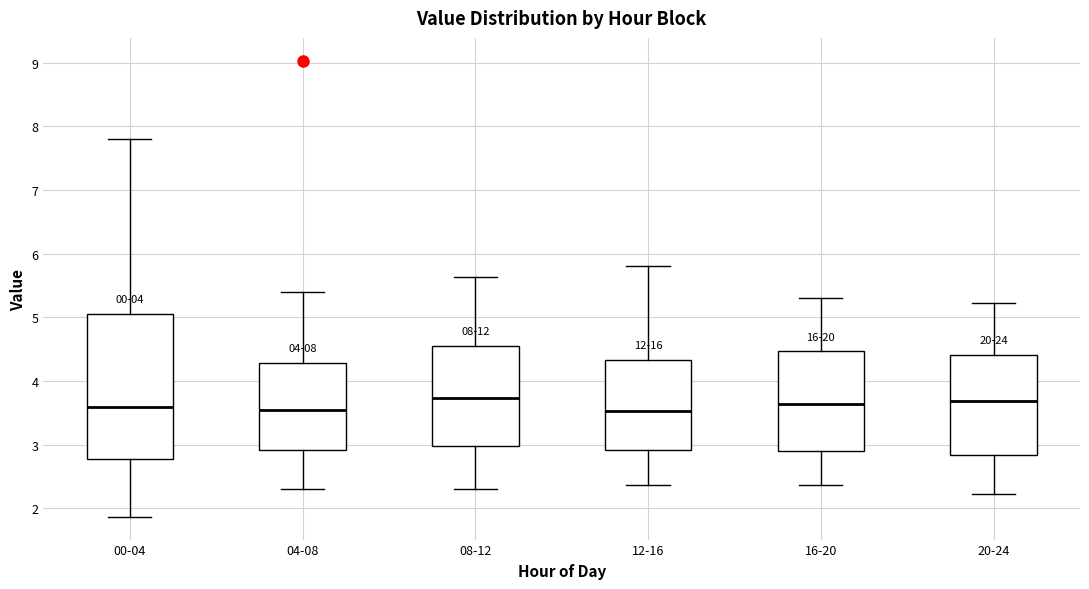

Reading left to right, transcribe this box plot: for each box, give where its median line is, the range the box spans, and where its two whiskers end, as read against the y-axis. The values are not printed on the chart, so give them approximately, as read against the axis.

00-04: median 3.6, box 2.8 to 5.1, whiskers 1.9 to 7.8
04-08: median 3.6, box 2.9 to 4.3, whiskers 2.3 to 5.4
08-12: median 3.7, box 3.0 to 4.6, whiskers 2.3 to 5.6
12-16: median 3.5, box 2.9 to 4.3, whiskers 2.4 to 5.8
16-20: median 3.6, box 2.9 to 4.5, whiskers 2.4 to 5.3
20-24: median 3.7, box 2.8 to 4.4, whiskers 2.2 to 5.2